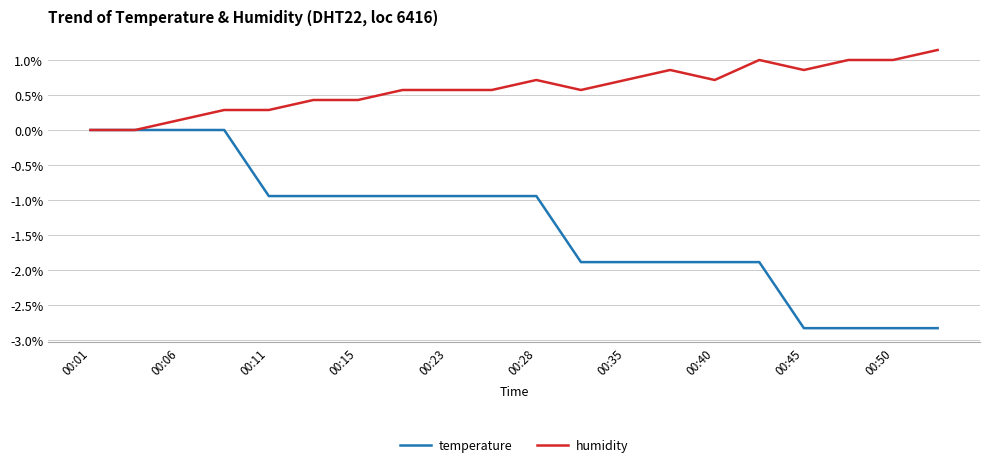

Rank the series by their maximum value, from highest to lowest.

humidity, temperature